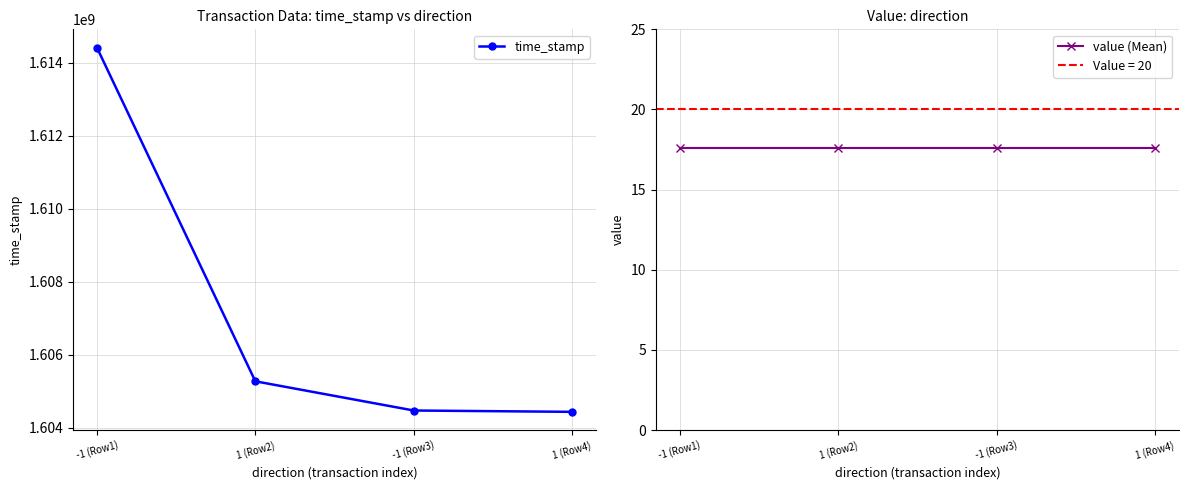

List the series in order of their peak value, highest first.

time_stamp, value (Mean)